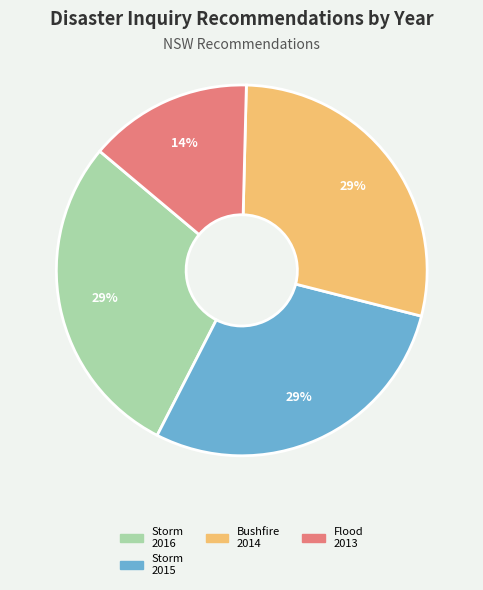

Is there any slice that represents more than half of the pie?

No